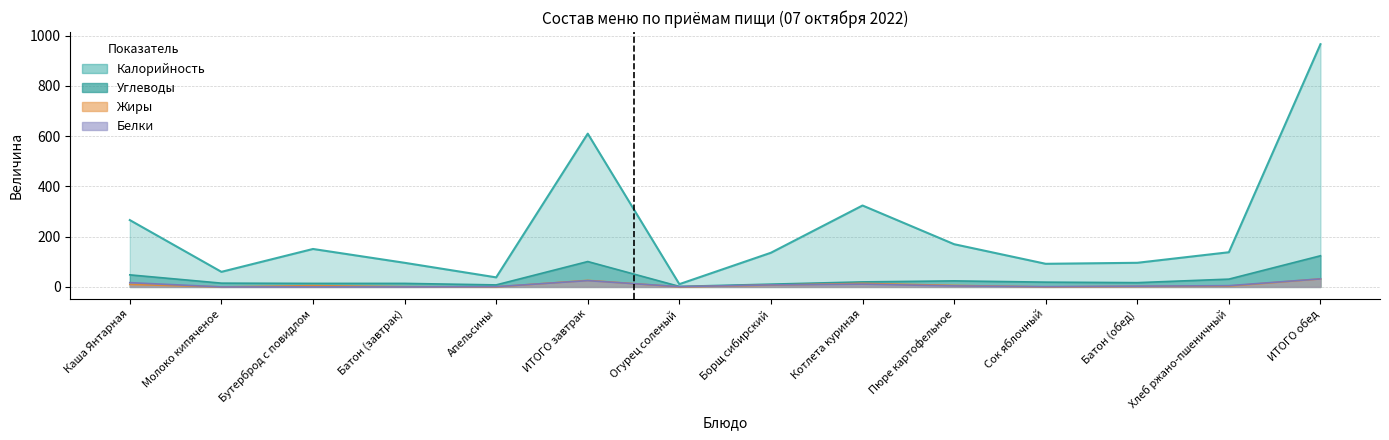

What is the average value of the Углеводы series?

32